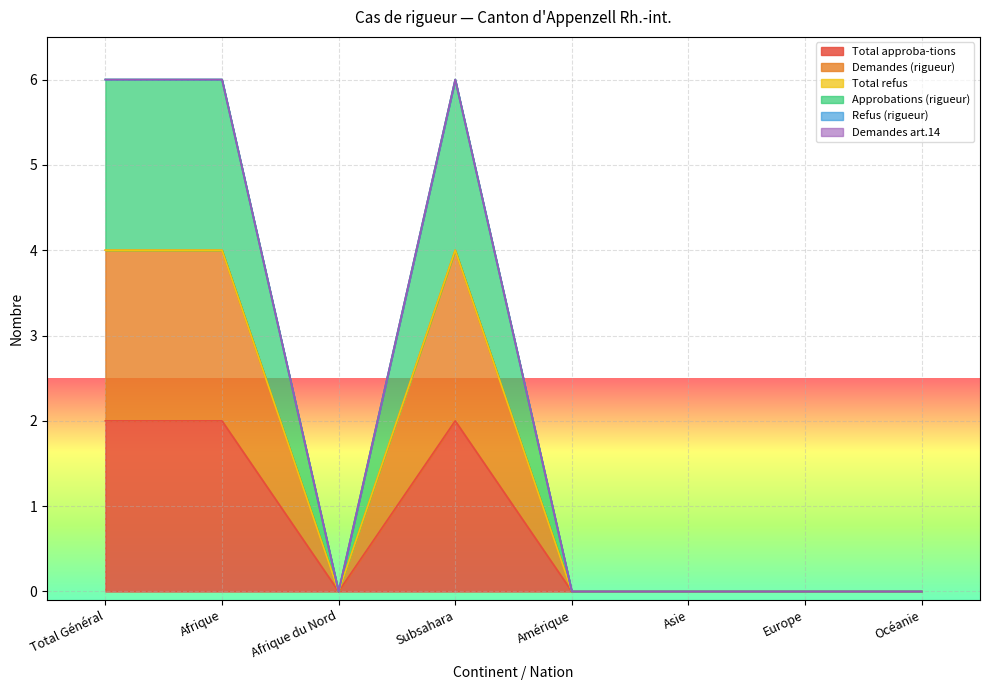

Does the chart display data point markers on the line(s)?

No